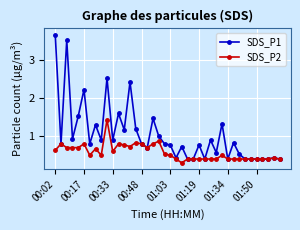

What is the value of the SDS_P1 point at the 35th from the left?

0.4